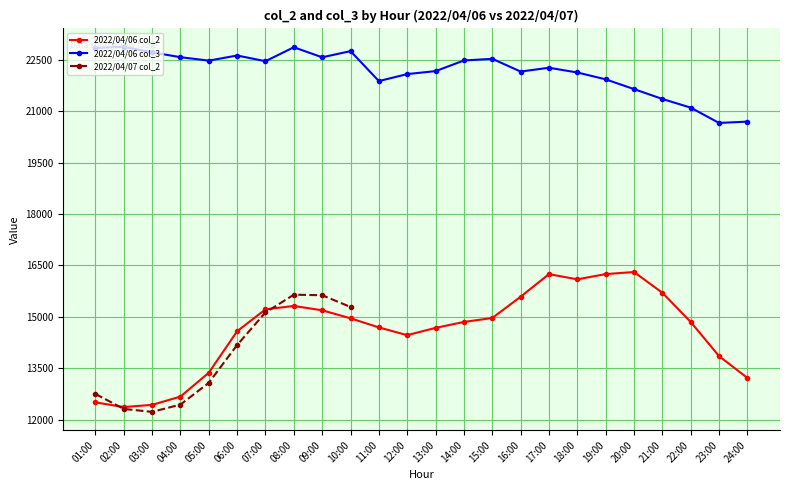

True or false: 2022/04/06 col_2 has a value of 19526 at 22:00.

False